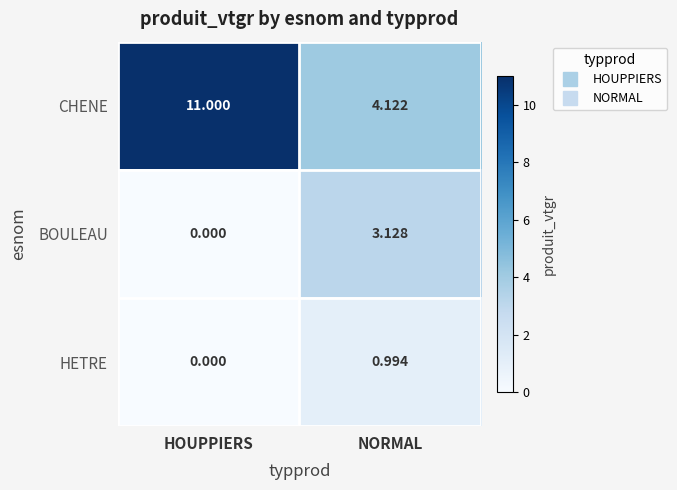

List the series in order of their peak value, lowest first.

HETRE, BOULEAU, CHENE